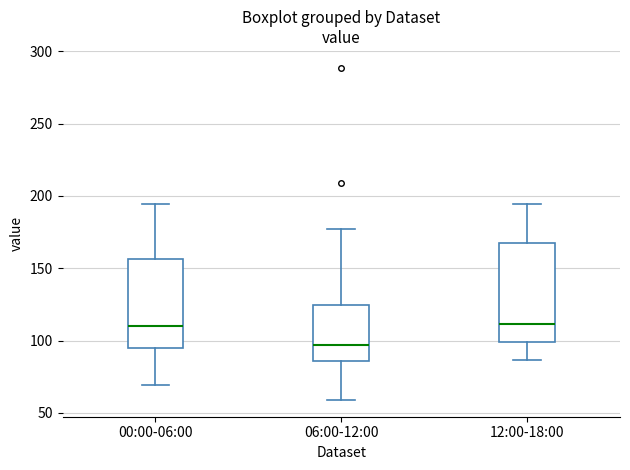

Reading left to right, read every box against the y-axis: the position of its median line, the range the box covers, and the ends of its whiskers. The values are not printed on the chart, so give them approximately, as read against the axis.

00:00-06:00: median 110, box 95 to 155, whiskers 70 to 195
06:00-12:00: median 95, box 85 to 125, whiskers 60 to 175
12:00-18:00: median 110, box 100 to 165, whiskers 85 to 195